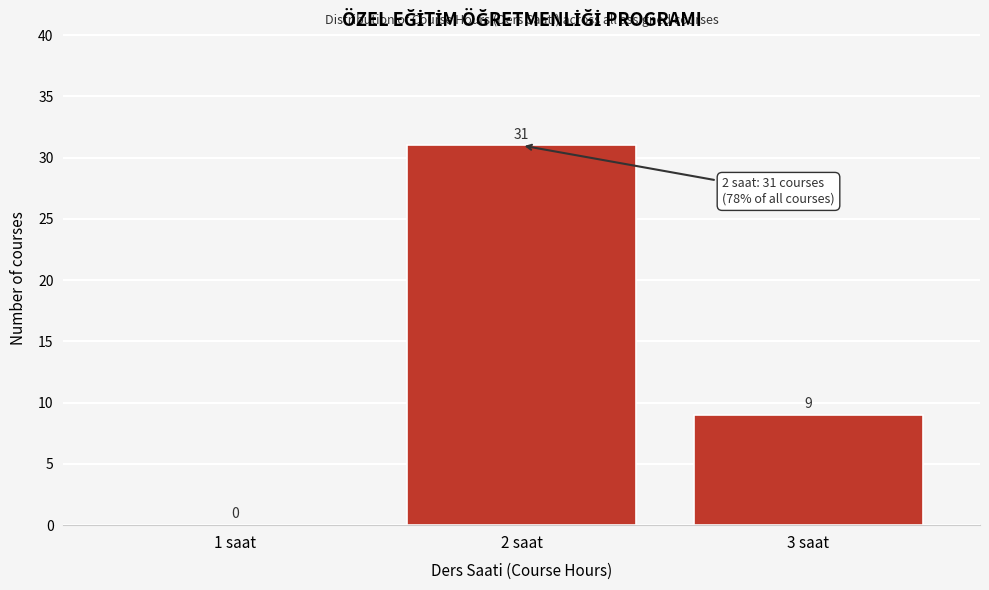

Reading left to right, list all the values displayed in this chart.

1 saat=0	2 saat=31	3 saat=9